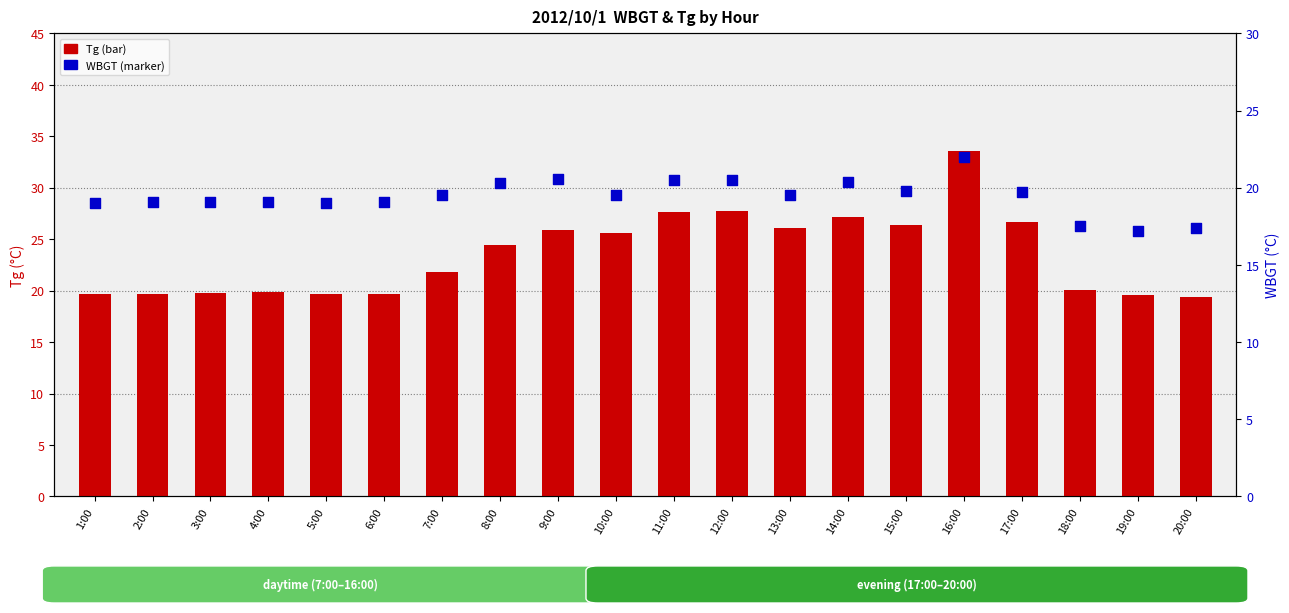

Is the value of Tg at 7:00 greater than the value of WBGT at 12:00?

Yes